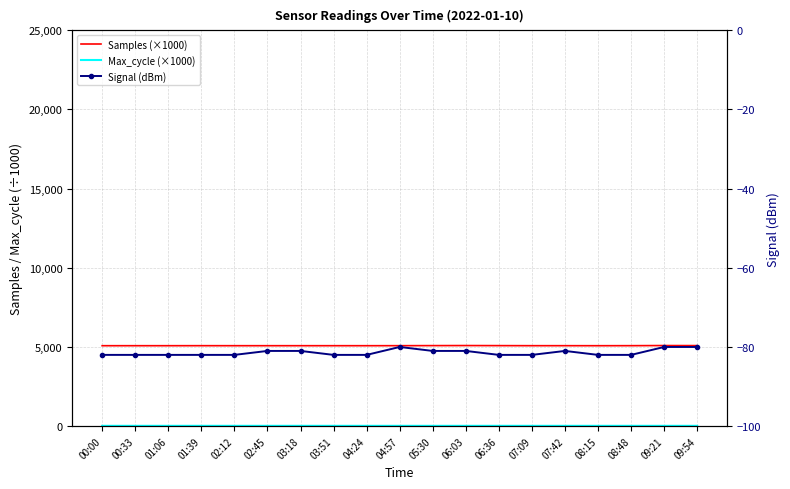

Rank the categories by Signal (dBm) value from lowest to highest.

00:00, 00:33, 01:06, 01:39, 02:12, 03:51, 04:24, 06:36, 07:09, 08:15, 08:48, 02:45, 03:18, 05:30, 06:03, 07:42, 04:57, 09:21, 09:54